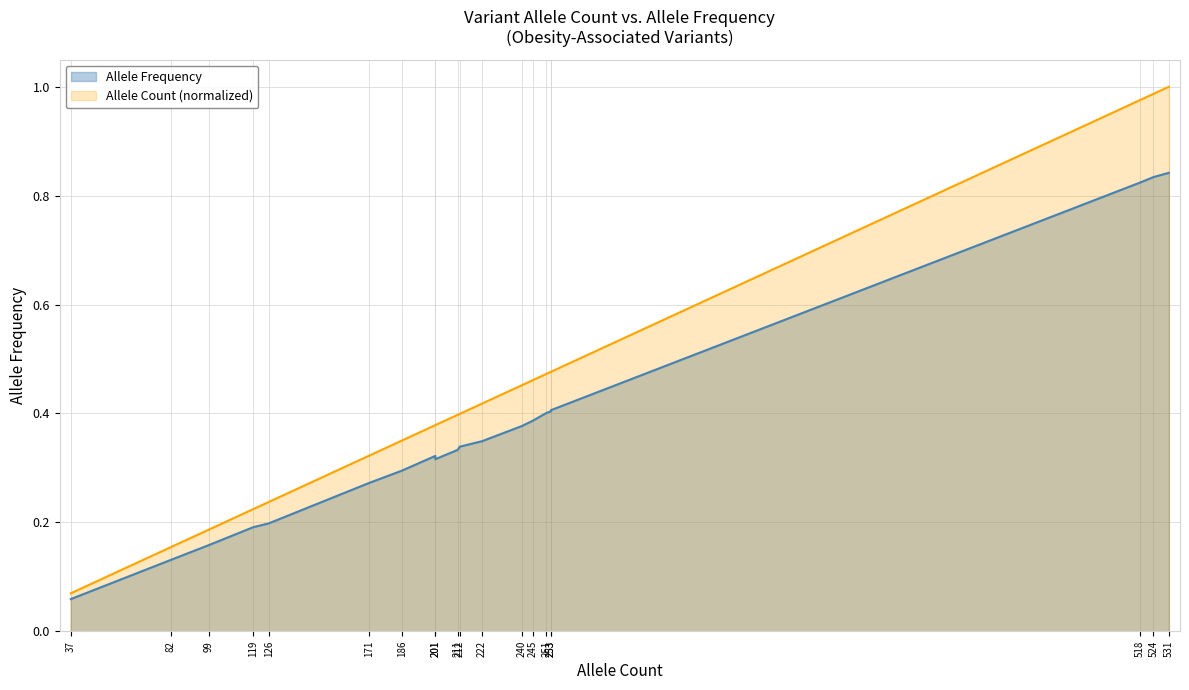

What is the difference between the maximum and minimum values in the Allele Count (normalized) series?

0.9